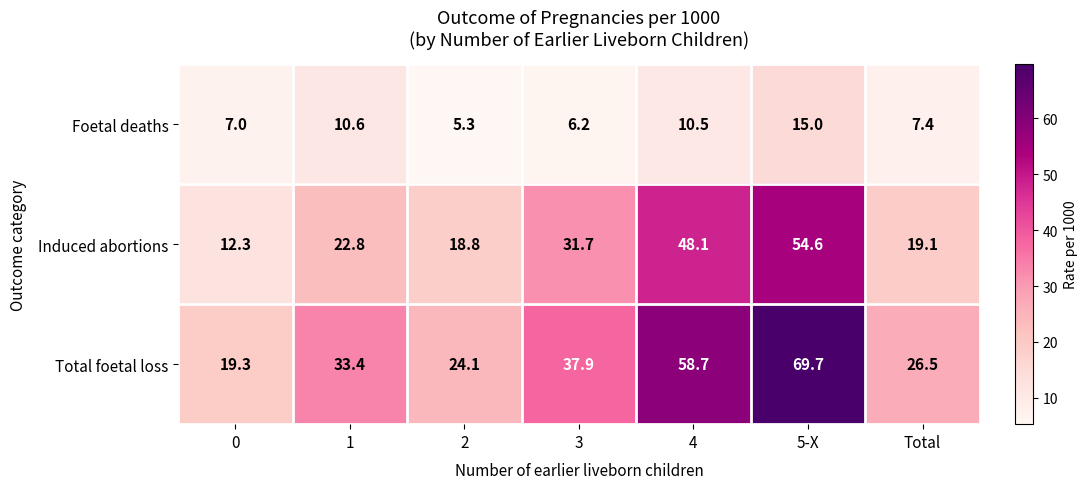

What is the total value across all series at 1?

66.8